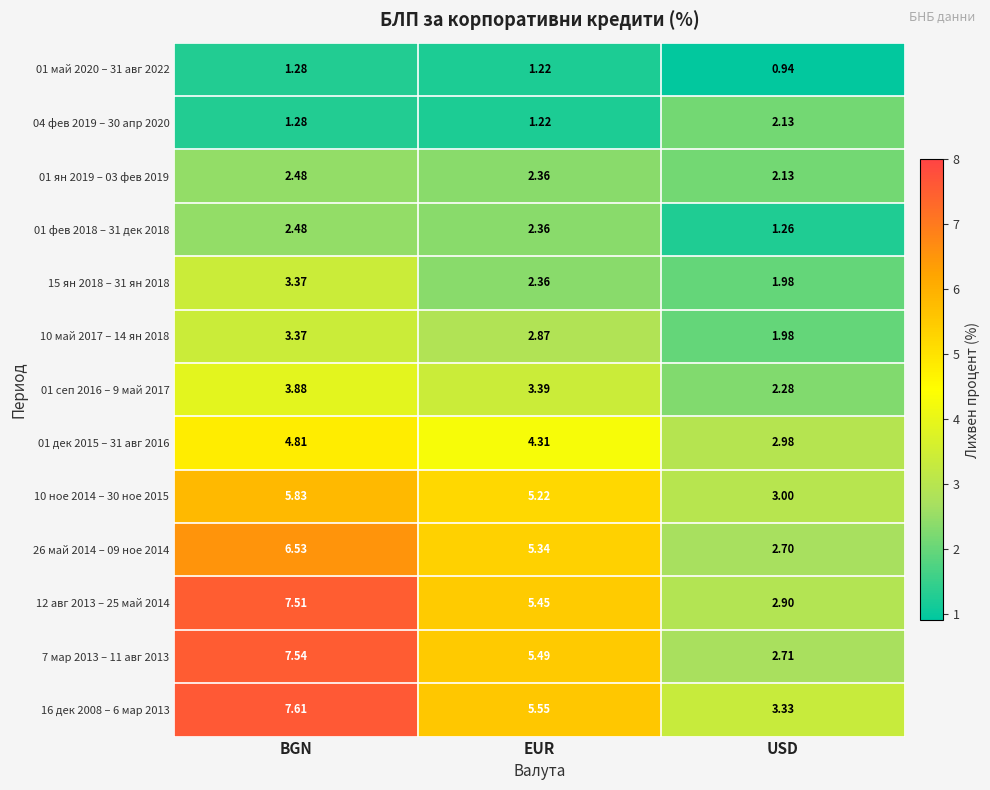

Rank the categories by 10 май 2017 – 14 ян 2018 value from lowest to highest.

USD, EUR, BGN